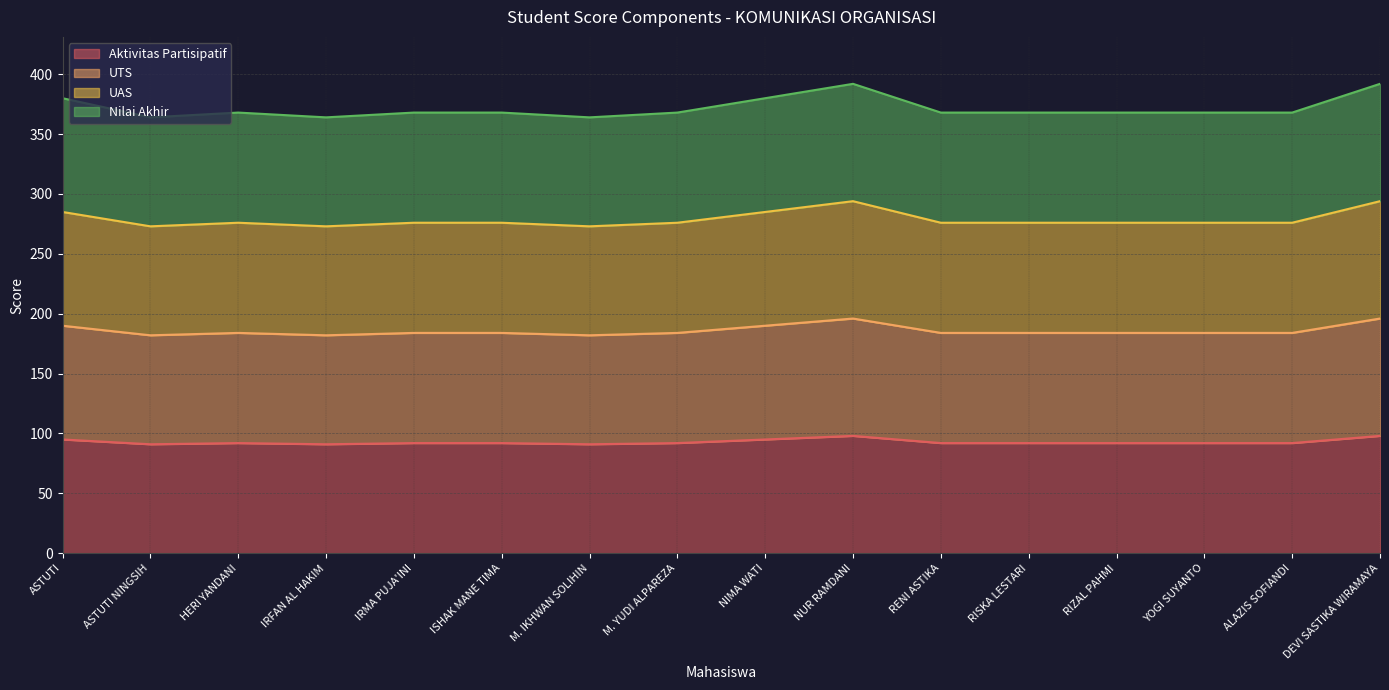

In UAS, how many points are lower than both neighbors (excluding endpoints)?

3